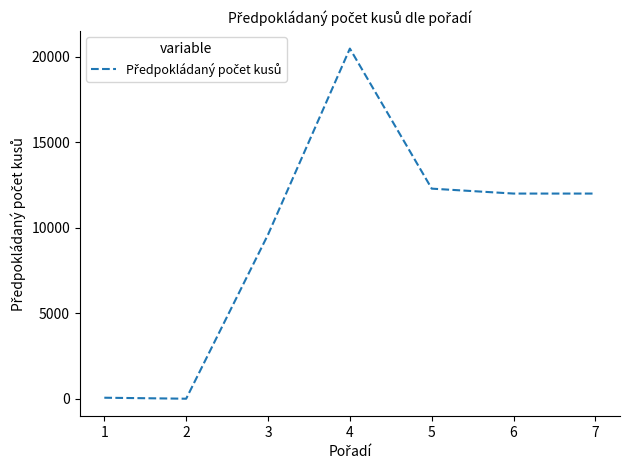

True or false: the data has more than 2 interior local peaks.

False